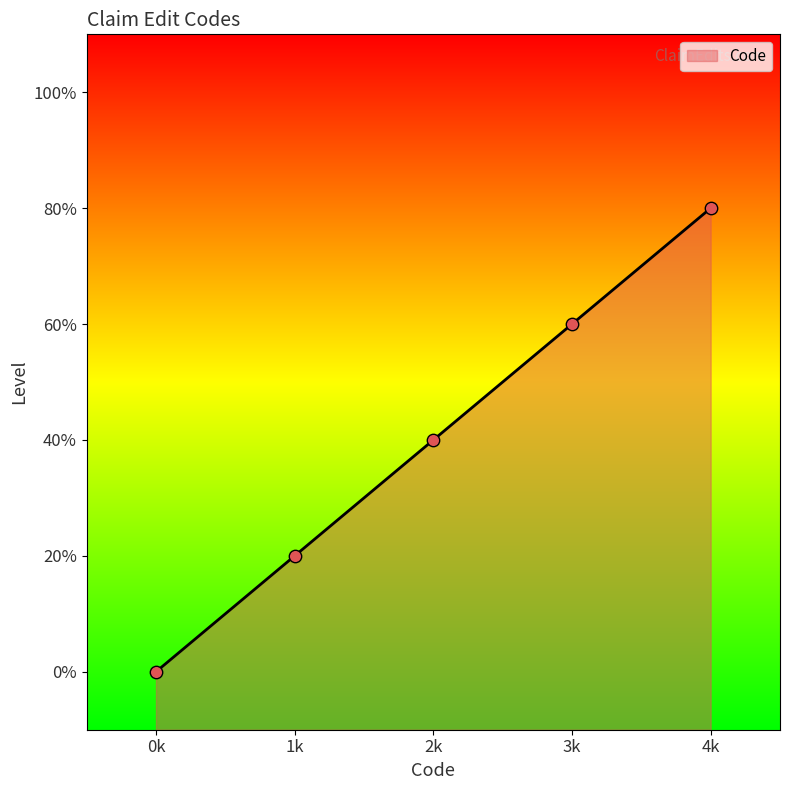

What is the ratio of the value at 4k to the value at 1k?

4.0